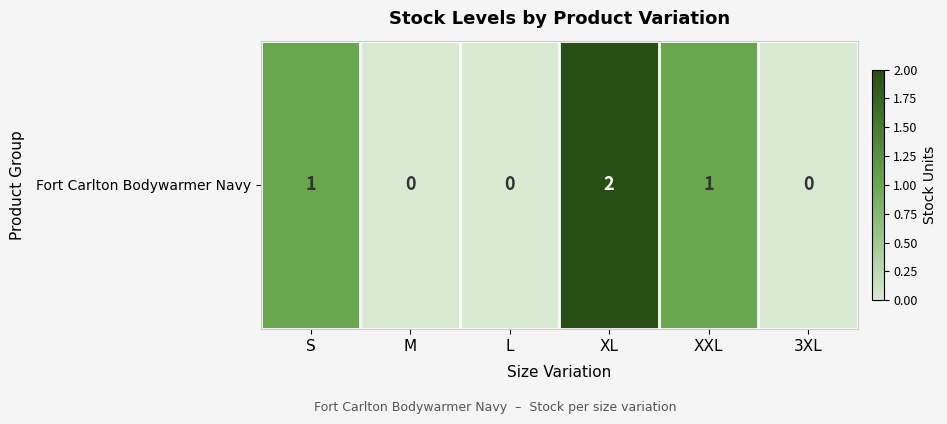

Reading right to left, extract all data points from this chart.

0	1	2	0	0	1